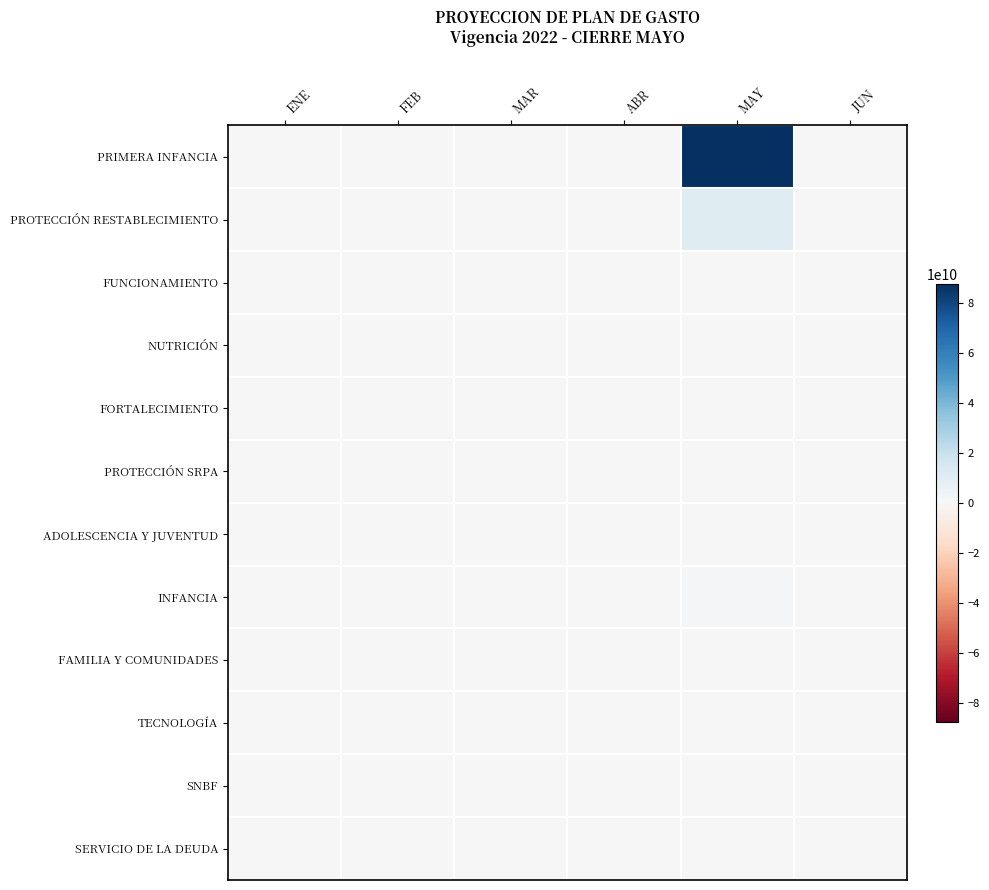

Reading right to left, extract all data points from this chart.

PRIMERA INFANCIA: JUN=0	MAY=87576193341	ABR=0	MAR=0	FEB=0	ENE=0
PROTECCIÓN RESTABLECIMIENTO: JUN=0	MAY=10486945244	ABR=0	MAR=0	FEB=0	ENE=0
FUNCIONAMIENTO: JUN=0	MAY=0	ABR=0	MAR=0	FEB=0	ENE=0
NUTRICIÓN: JUN=0	MAY=0	ABR=0	MAR=0	FEB=0	ENE=0
FORTALECIMIENTO: JUN=0	MAY=0	ABR=0	MAR=0	FEB=0	ENE=0
PROTECCIÓN SRPA: JUN=0	MAY=0	ABR=0	MAR=0	FEB=0	ENE=0
ADOLESCENCIA Y JUVENTUD: JUN=0	MAY=683934920	ABR=0	MAR=0	FEB=0	ENE=0
INFANCIA: JUN=0	MAY=1252926495	ABR=0	MAR=0	FEB=0	ENE=0
FAMILIA Y COMUNIDADES: JUN=0	MAY=0	ABR=0	MAR=0	FEB=0	ENE=0
TECNOLOGÍA: JUN=0	MAY=0	ABR=0	MAR=0	FEB=0	ENE=0
SNBF: JUN=0	MAY=0	ABR=0	MAR=0	FEB=0	ENE=0
SERVICIO DE LA DEUDA: JUN=0	MAY=0	ABR=0	MAR=0	FEB=0	ENE=0